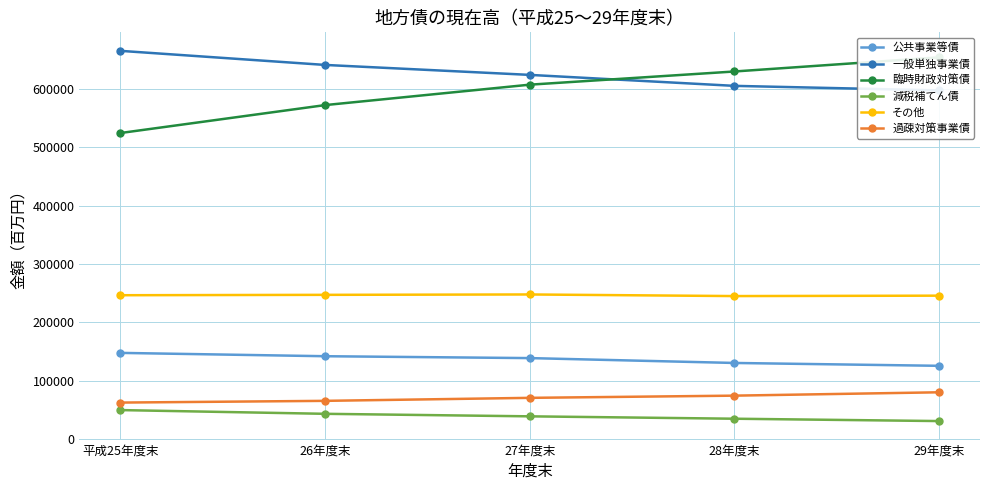

What is the label of the 3rd point from the right?

27年度末